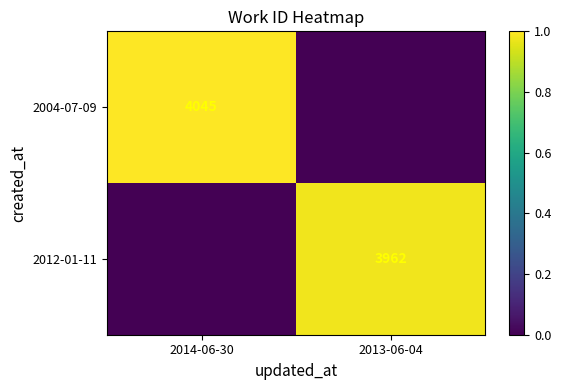

What is the difference between the 2004-07-09 values at 2014-06-30 and 2013-06-04?

1.0